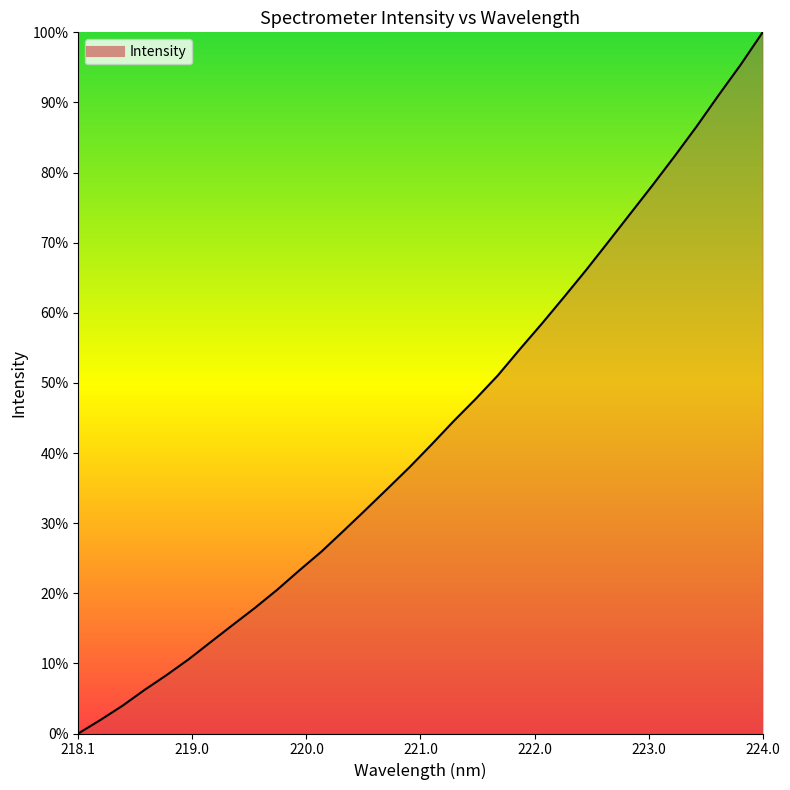

What is the difference between the maximum and minimum values?

100.0